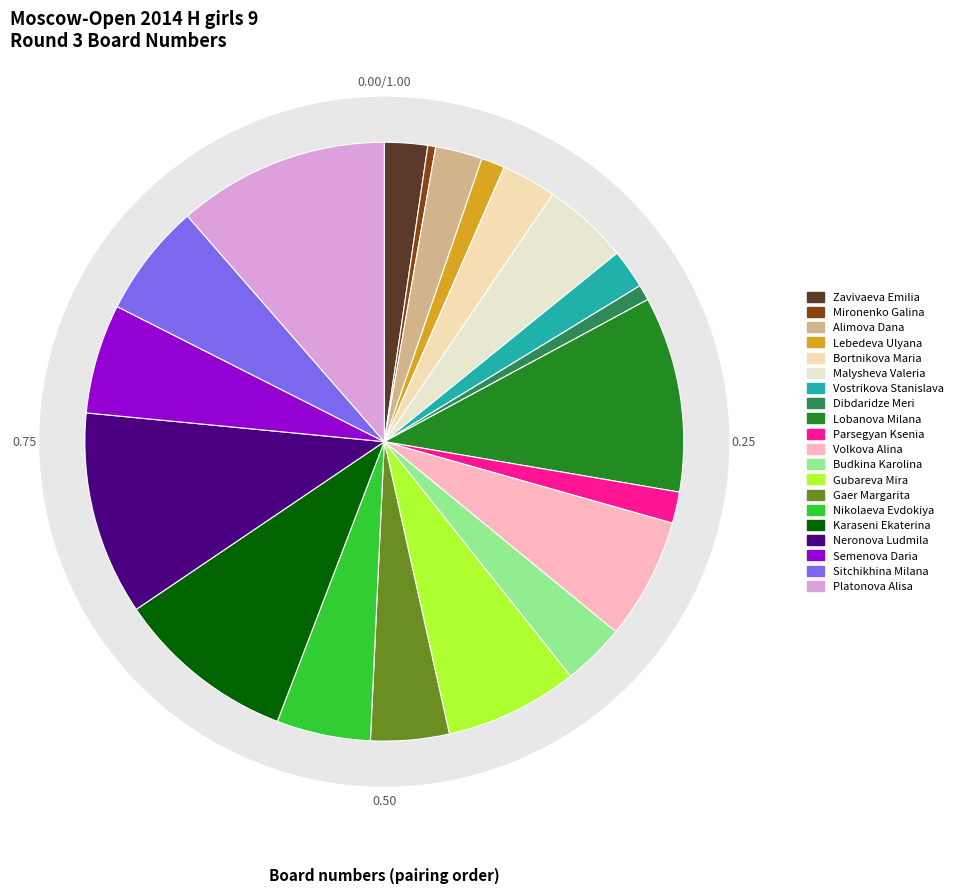

Is there any slice that represents more than half of the pie?

No